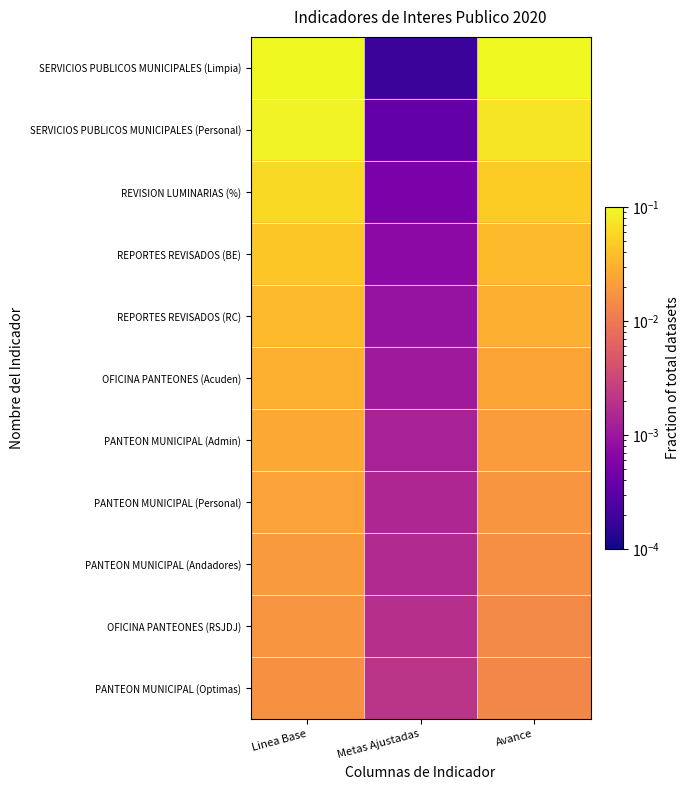

Between Avance and Metas Ajustadas, which is larger?

Avance